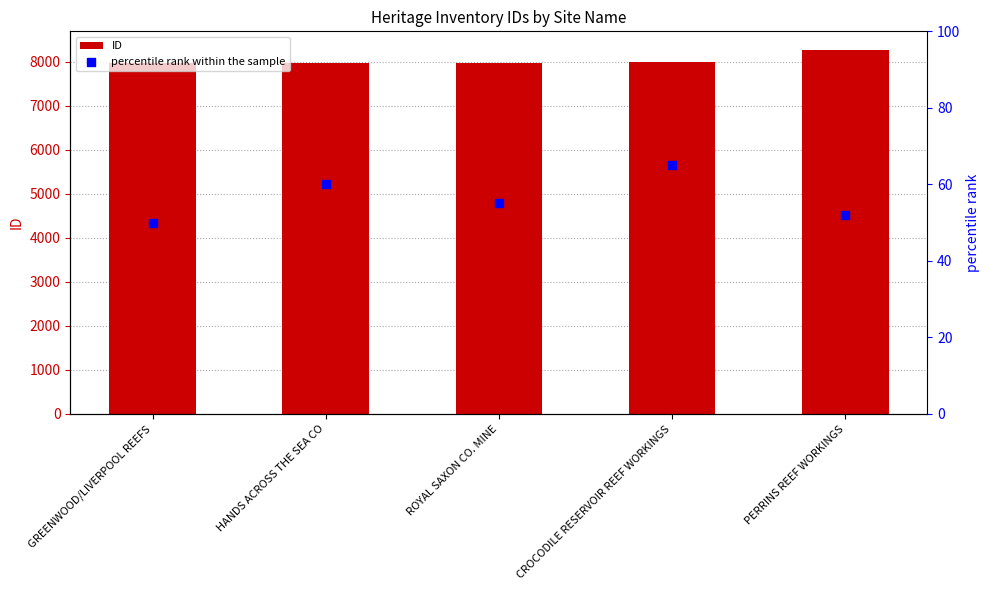

Which series has the largest total across all categories?

ID